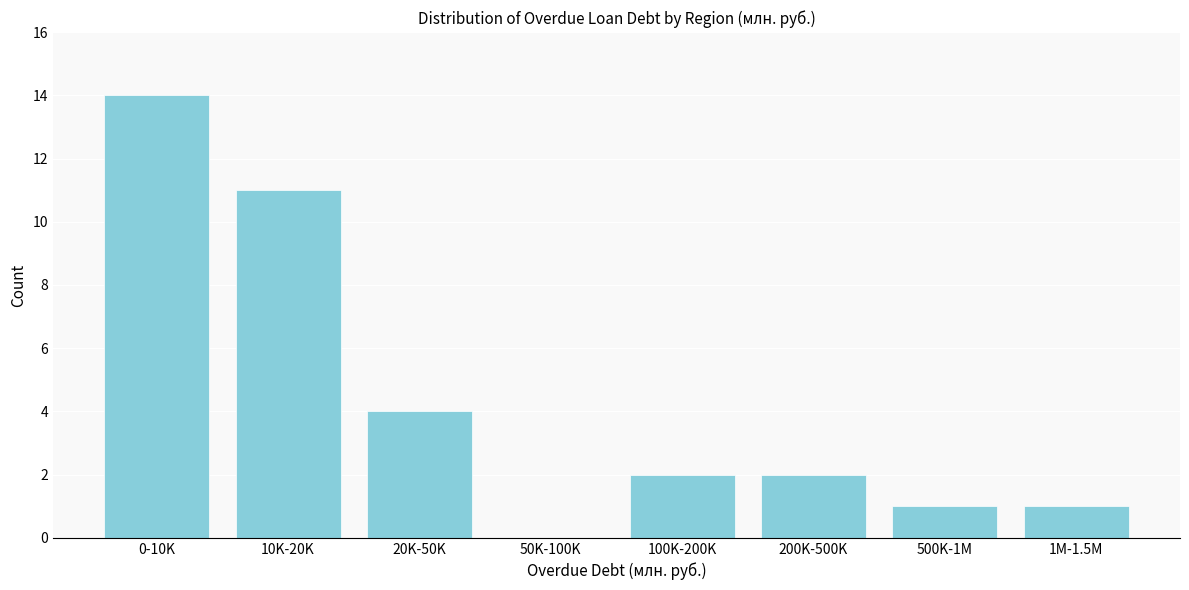

Reading right to left, list all the values displayed in this chart.

1M-1.5M=1	500K-1M=1	200K-500K=2	100K-200K=2	50K-100K=0	20K-50K=4	10K-20K=11	0-10K=14